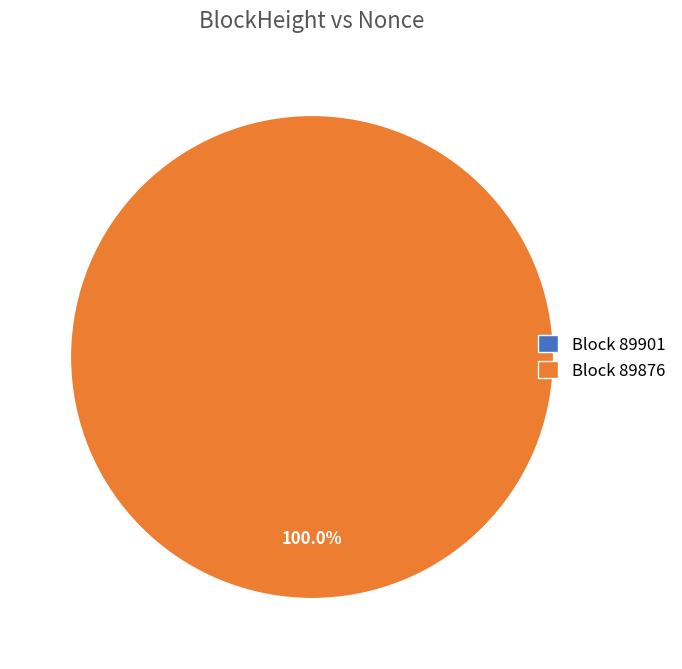

Does any single category account for the majority?

Yes